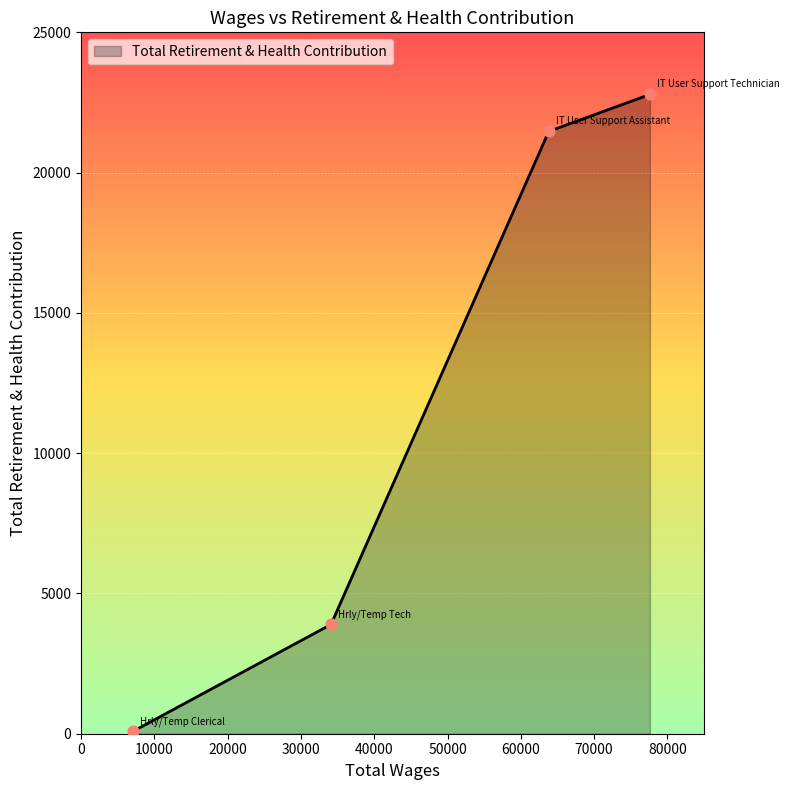

What is the maximum value shown in the chart?

22787